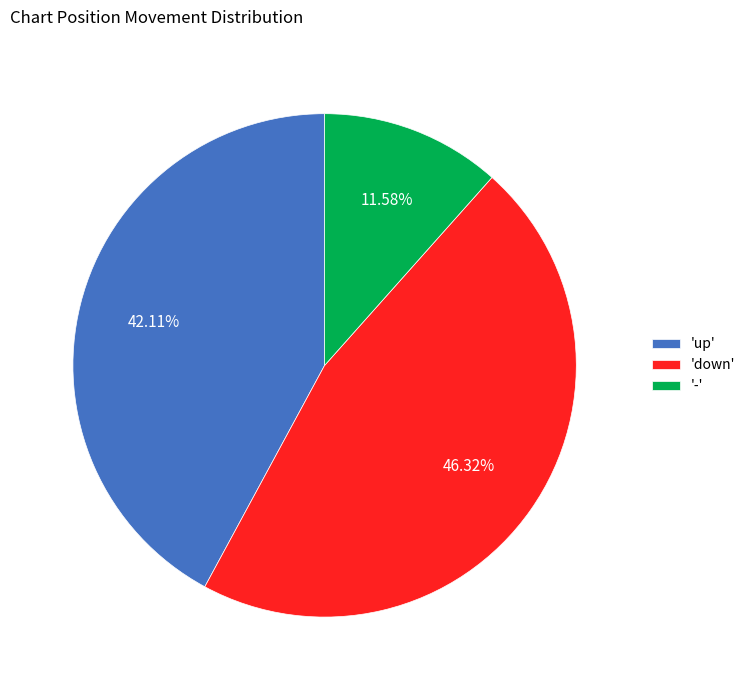

Do '-' and 'down' together represent more than half of the pie?

Yes